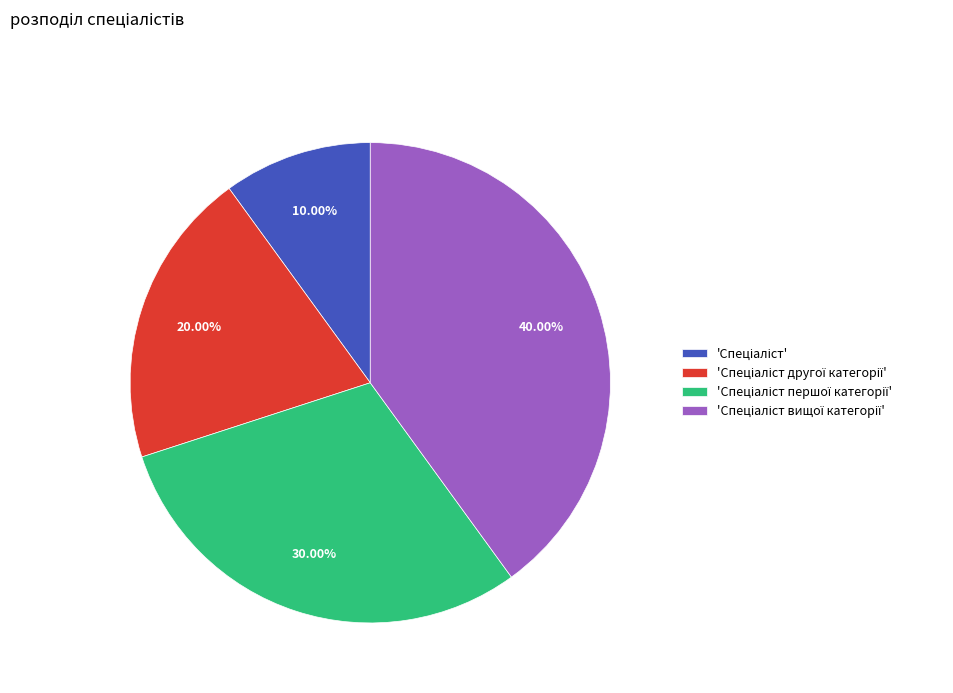

Is there any slice that represents more than half of the pie?

No